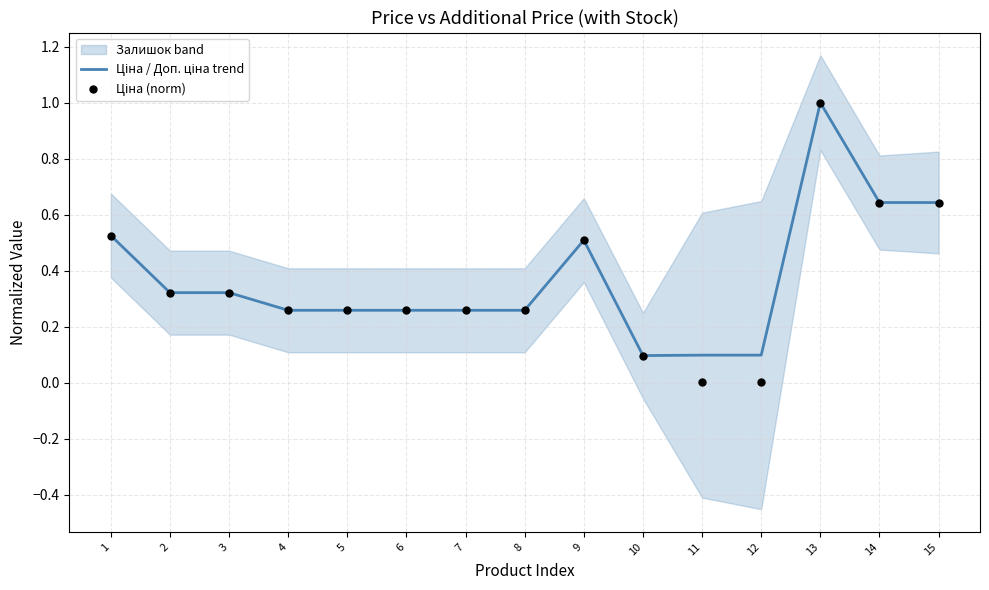

Which series reaches the minimum Y coordinate?

Ціна (norm)